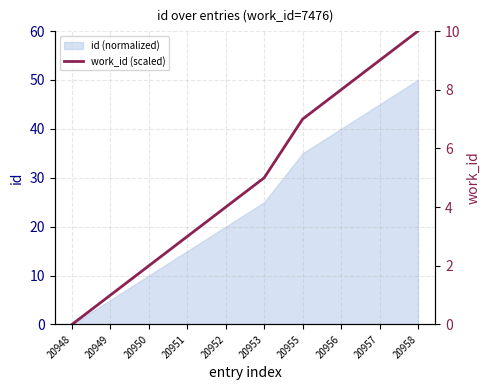

The value at 20953 is 7. True or false?

False